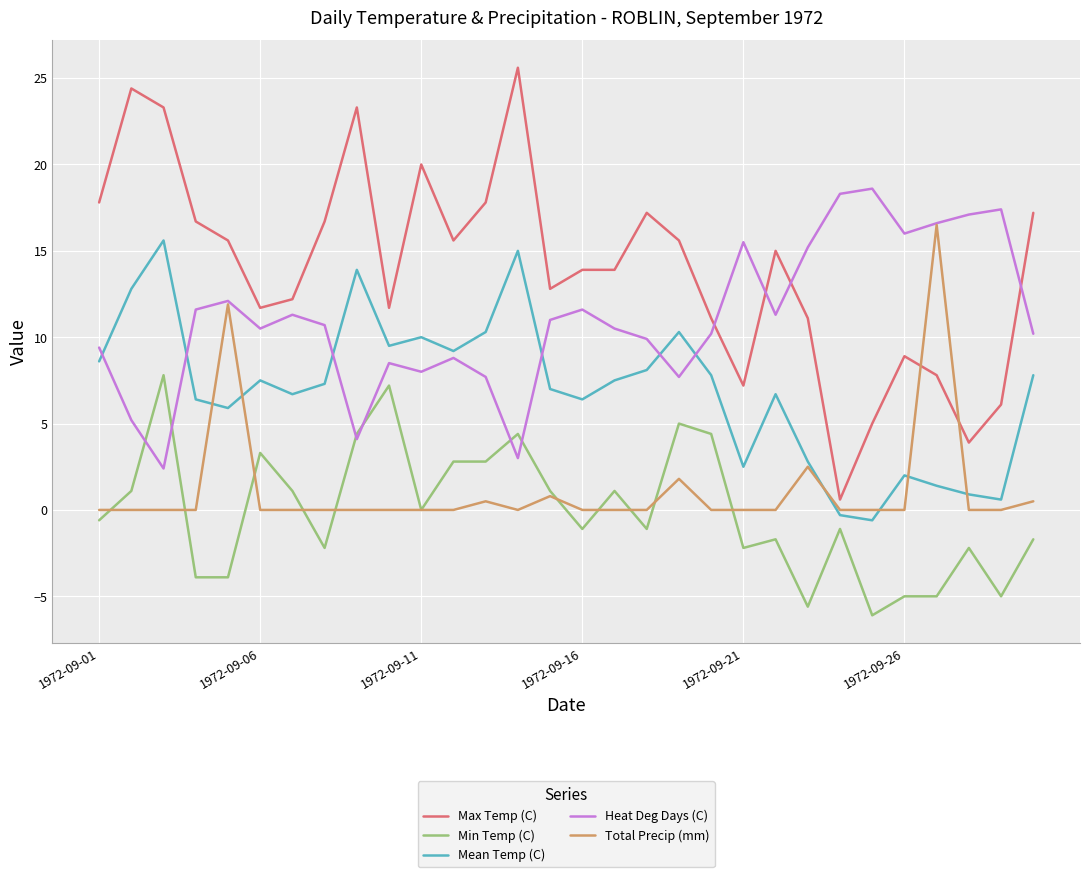

Which series has the largest total across all categories?

Max Temp (C)